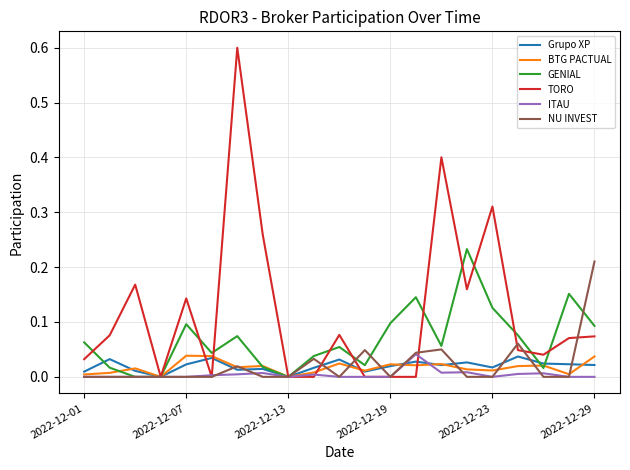

What is the highest value of the TORO series?

0.6